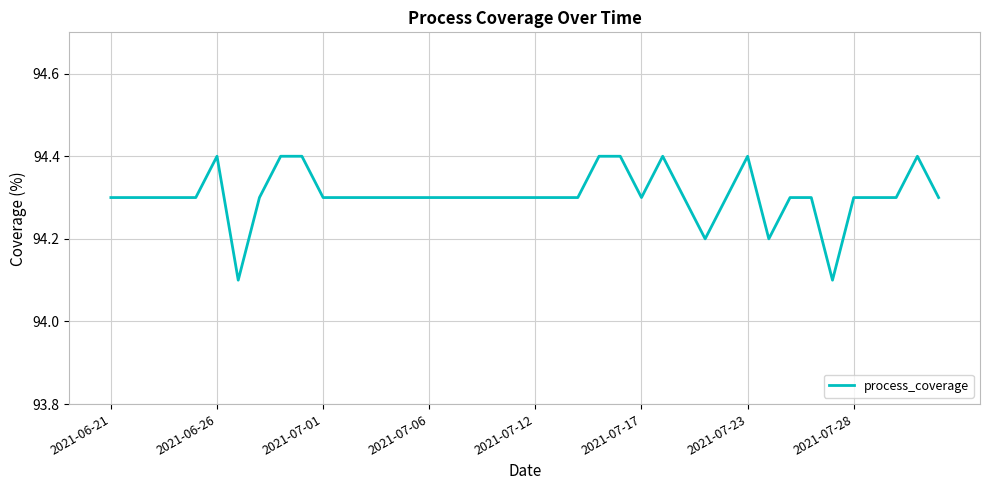

Is this an area chart (filled region under the line)?

No